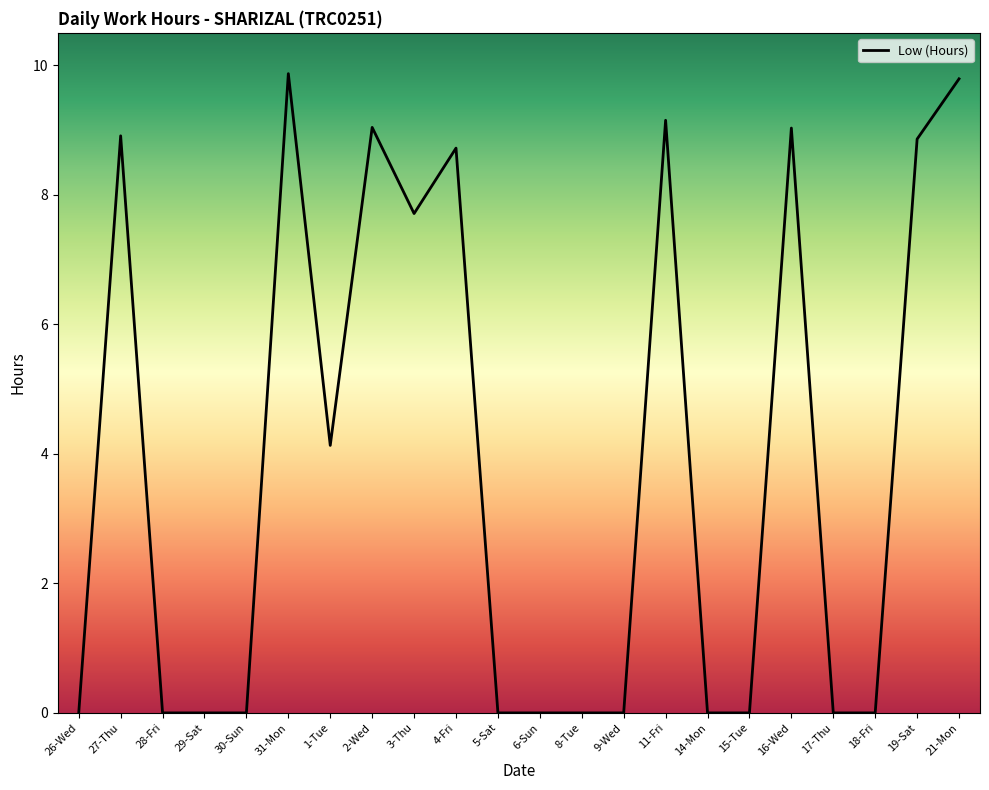

Where is the first local maximum?

27-Thu